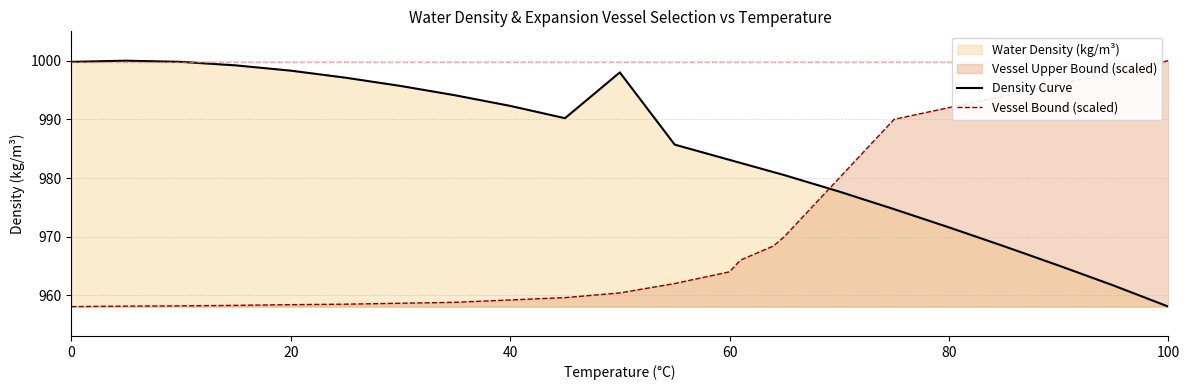

Which series changed the most between 20 and 60?

Density Curve